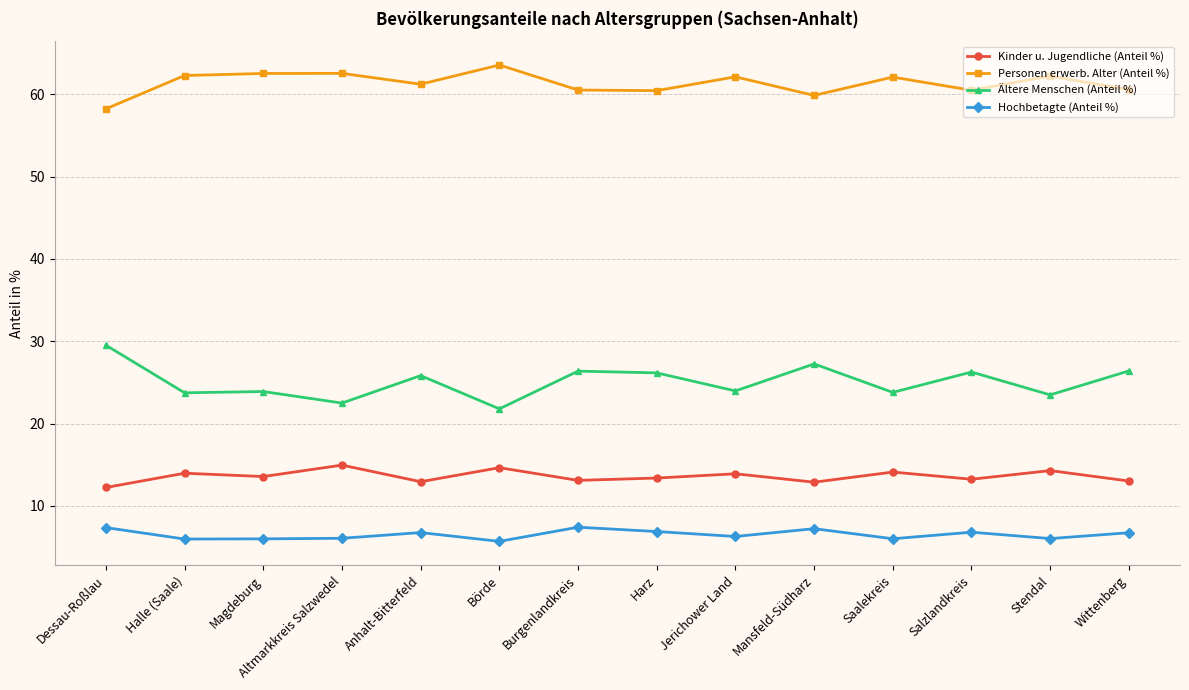

What is the label of the 11th point from the left?

Saalekreis